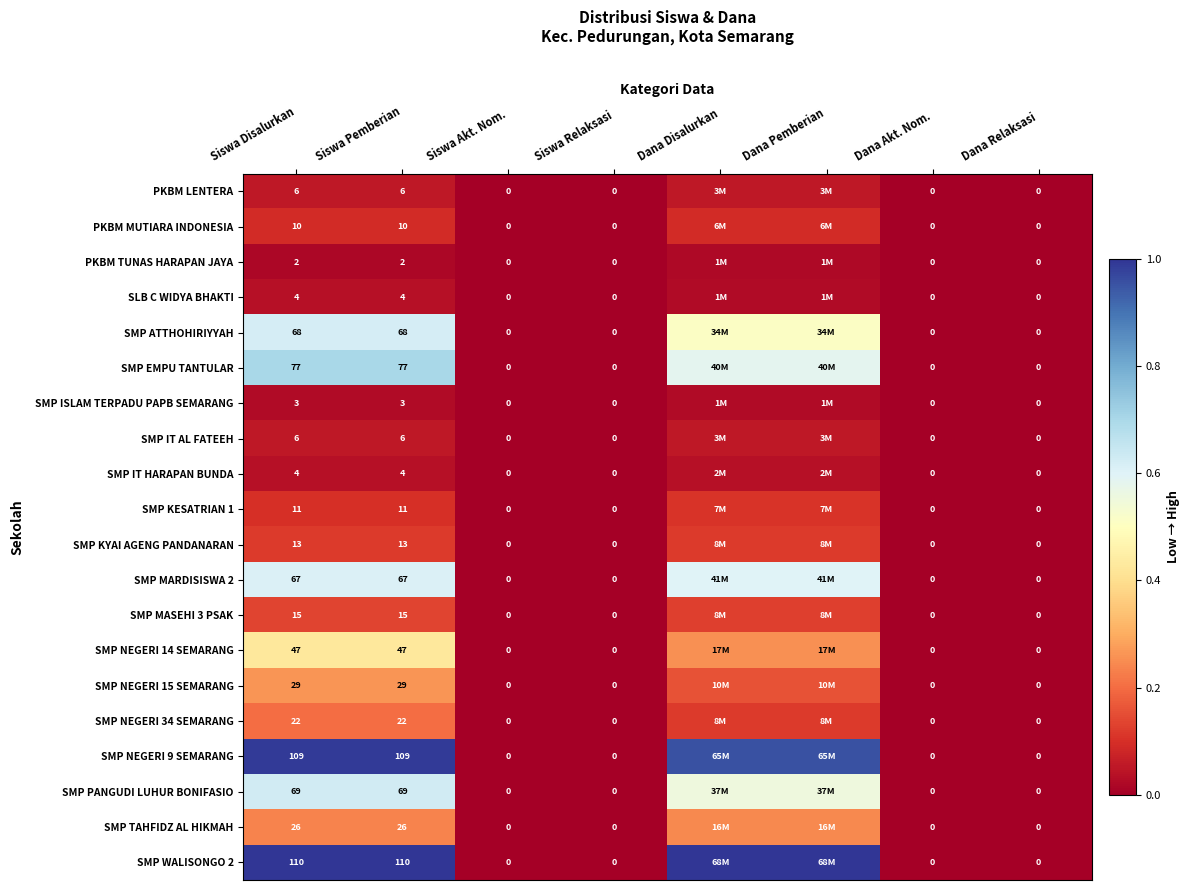

The value of SMP ATTHOHIRIYYAH at Siswa Pemberian is 1.1. True or false?

False